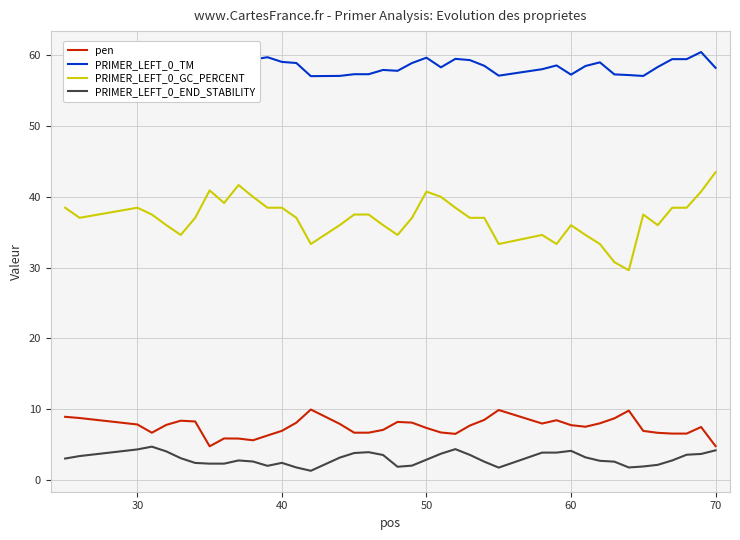

List the series in order of their peak value, lowest first.

PRIMER_LEFT_0_END_STABILITY, pen, PRIMER_LEFT_0_GC_PERCENT, PRIMER_LEFT_0_TM